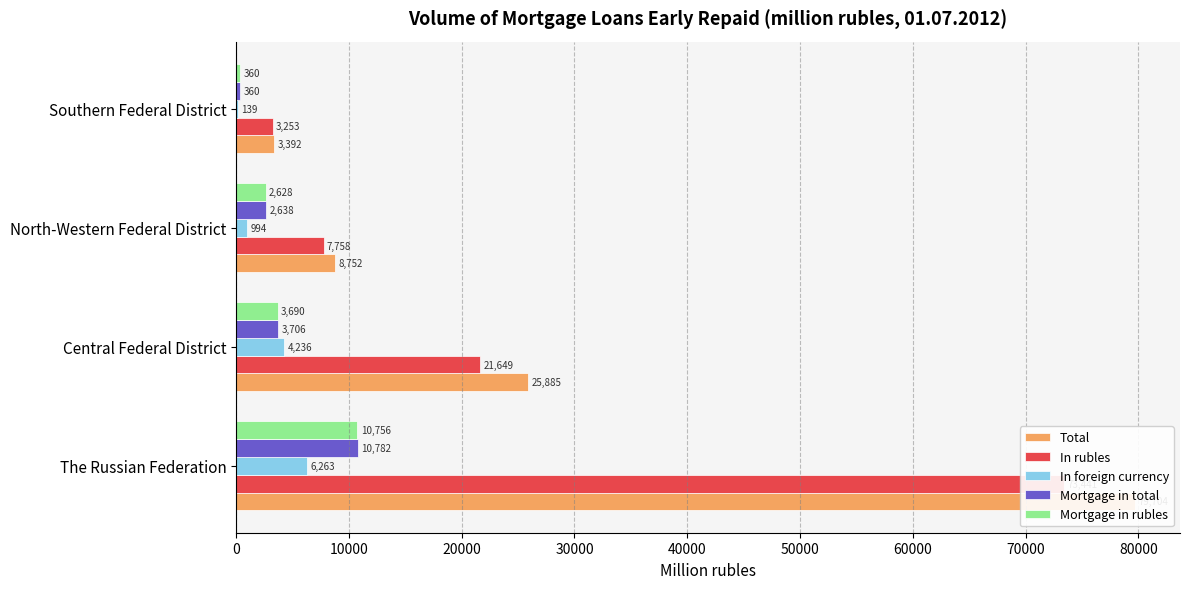

Read the Total value at The Russian Federation, to the nearest 10.

79700